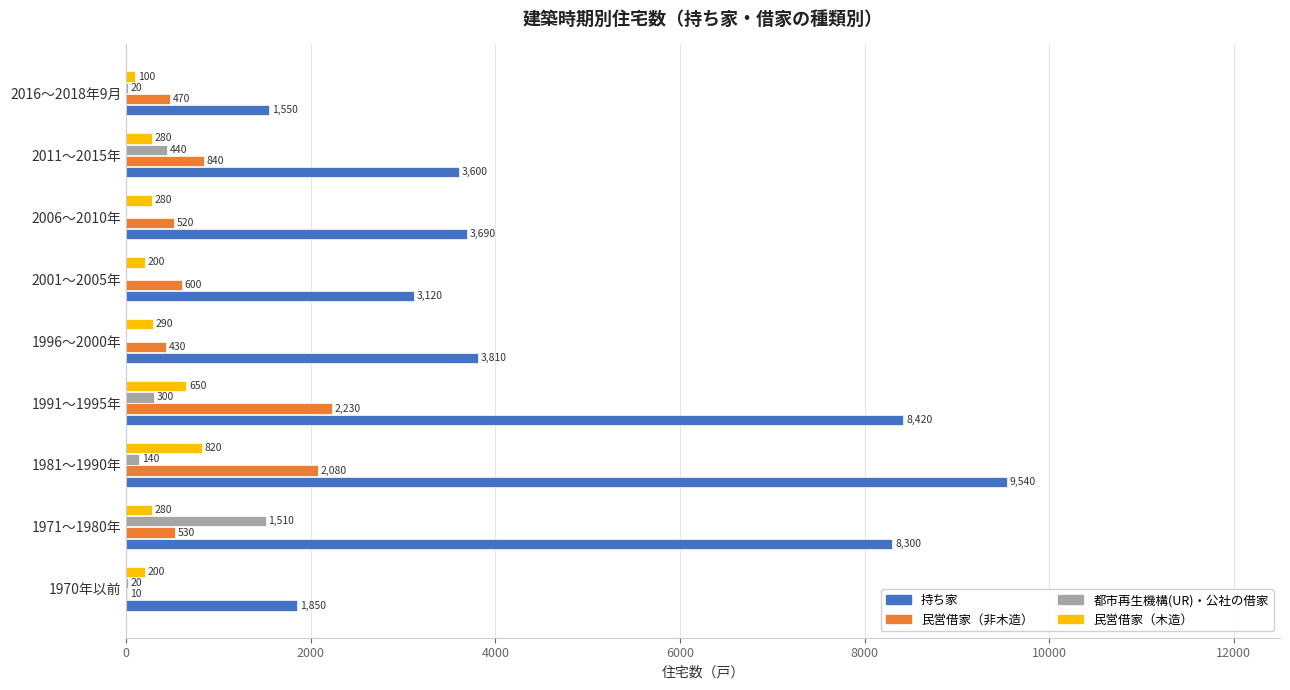

True or false: 民営借家（非木造） has a value of 1303 at 2011～2015年.

False